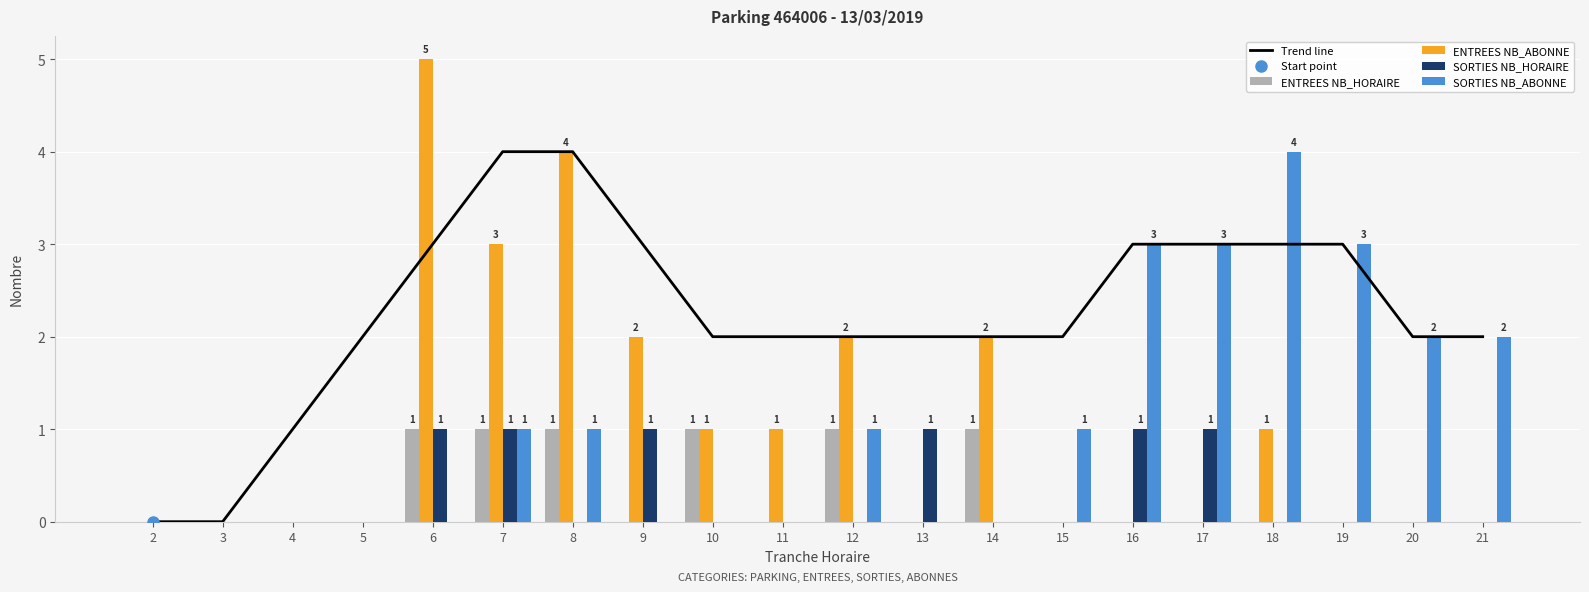

Is it true that ENTREES NB_HORAIRE equals 0 at 5?

True